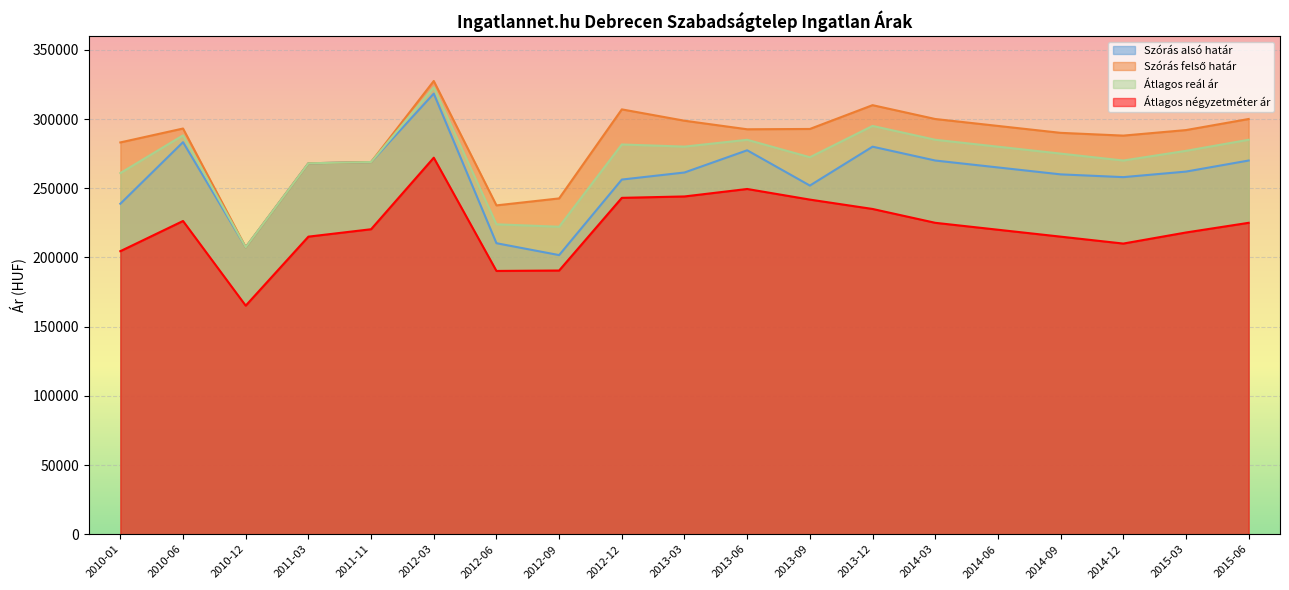

The Szórás felső határ series shows 162758 at 2013-09. True or false?

False